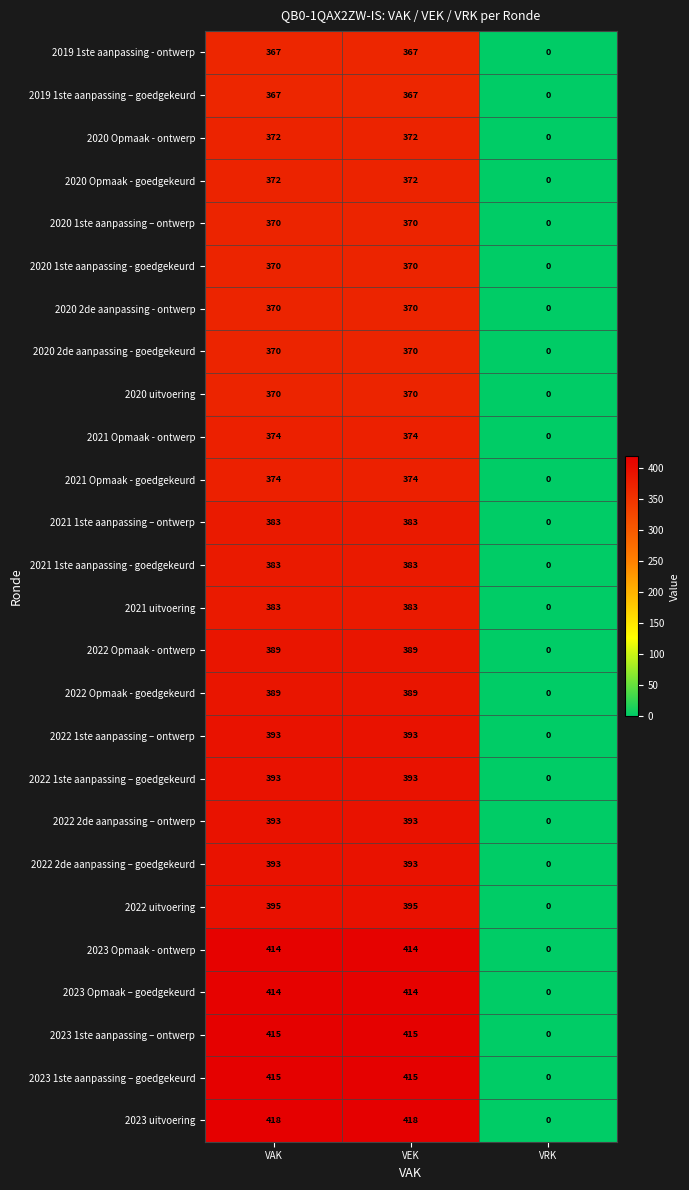

What is the approximate value of 2019 1ste aanpassing - ontwerp at VEK, to the nearest 10?

370